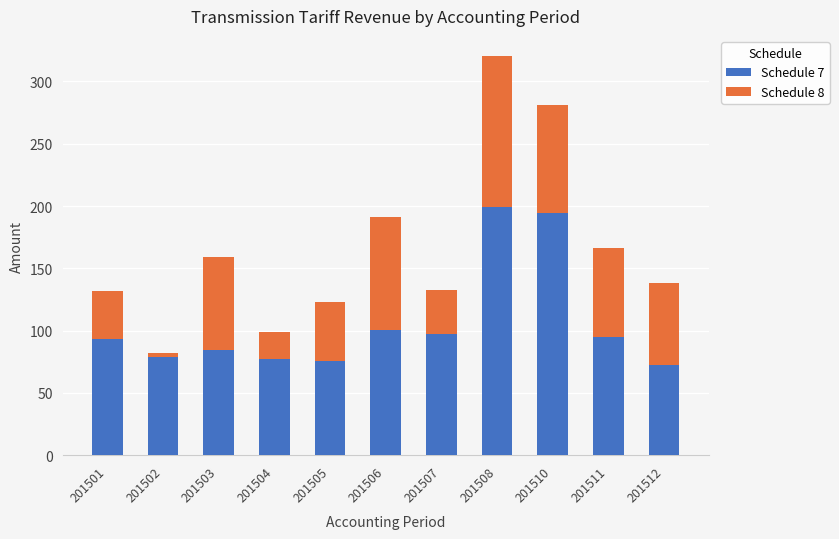

What is the sum of the Schedule 7 values at 201504 and 201507?

174.7